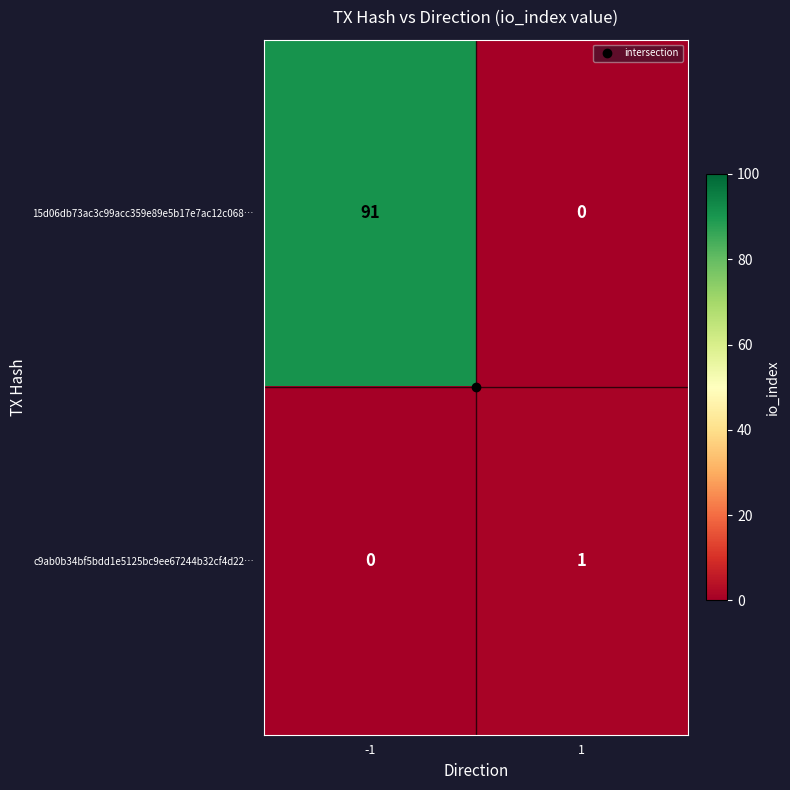

What is the total value across all series at 1?

1